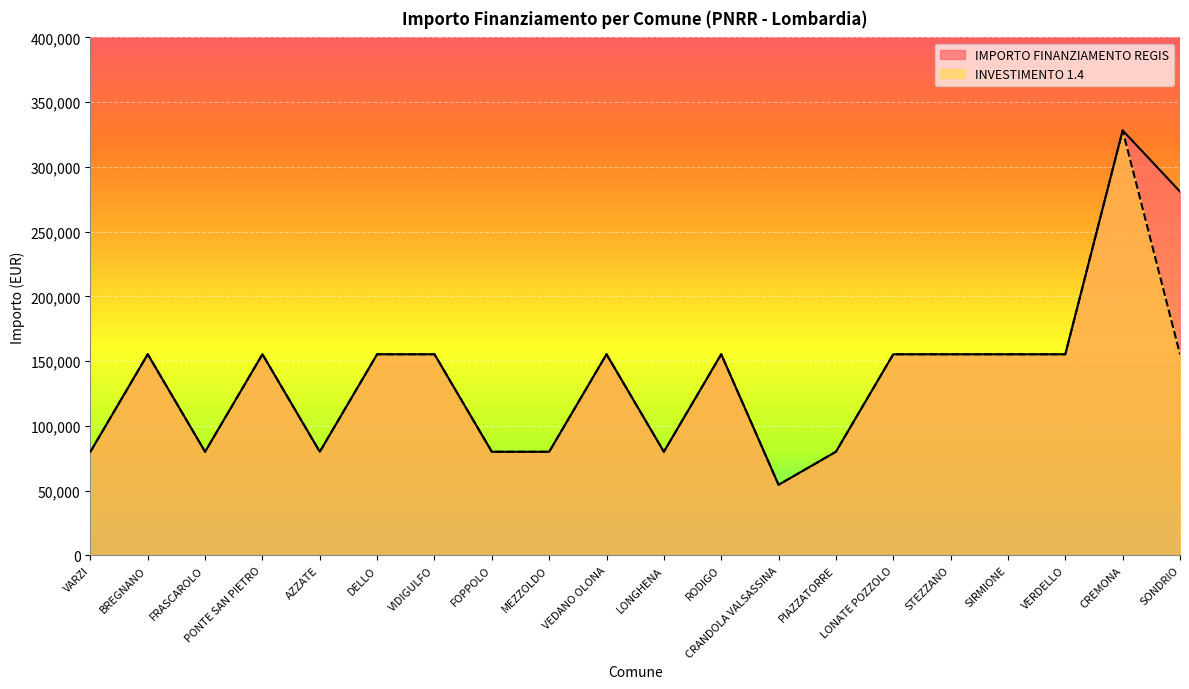

True or false: INVESTIMENTO 1.4 and IMPORTO FINANZIAMENTO REGIS cross at least once.

False